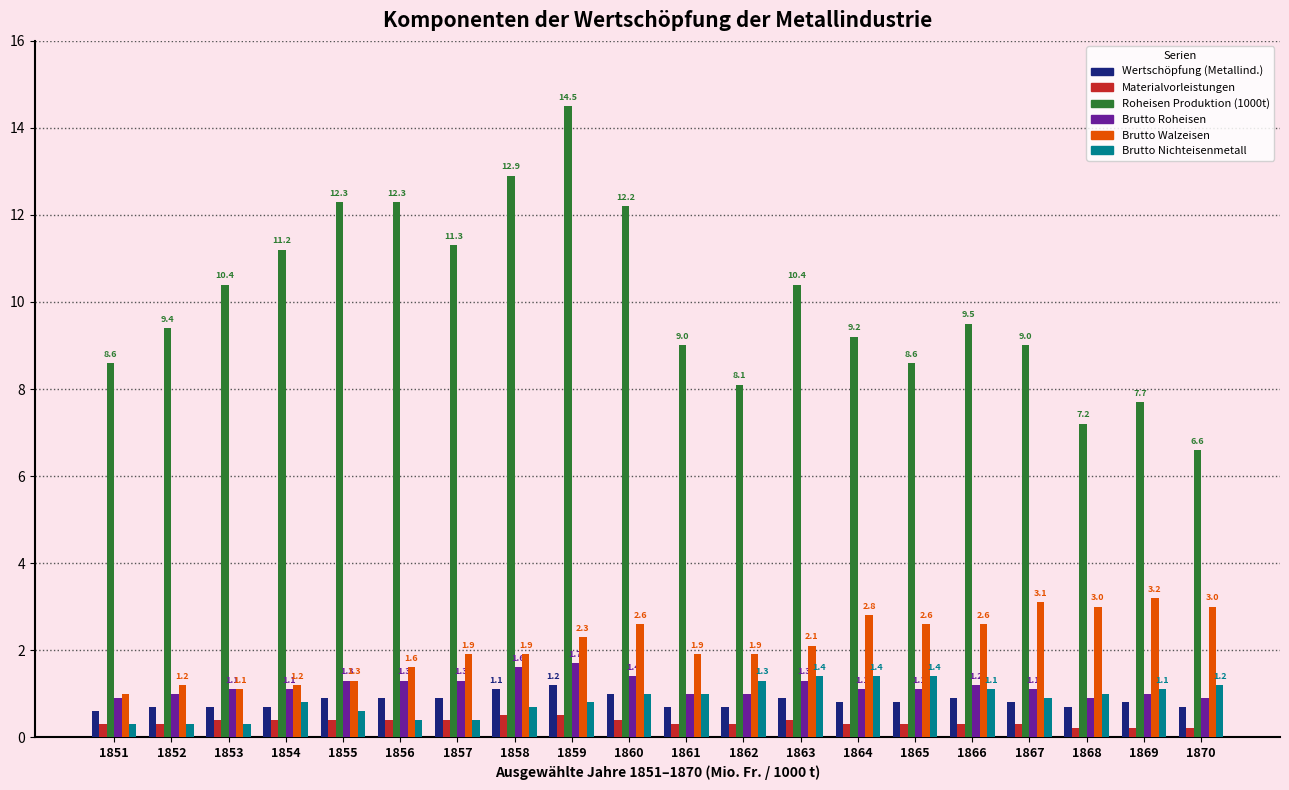

What is the difference between the second highest and second lowest values in the Brutto Walzeisen series?

2.0